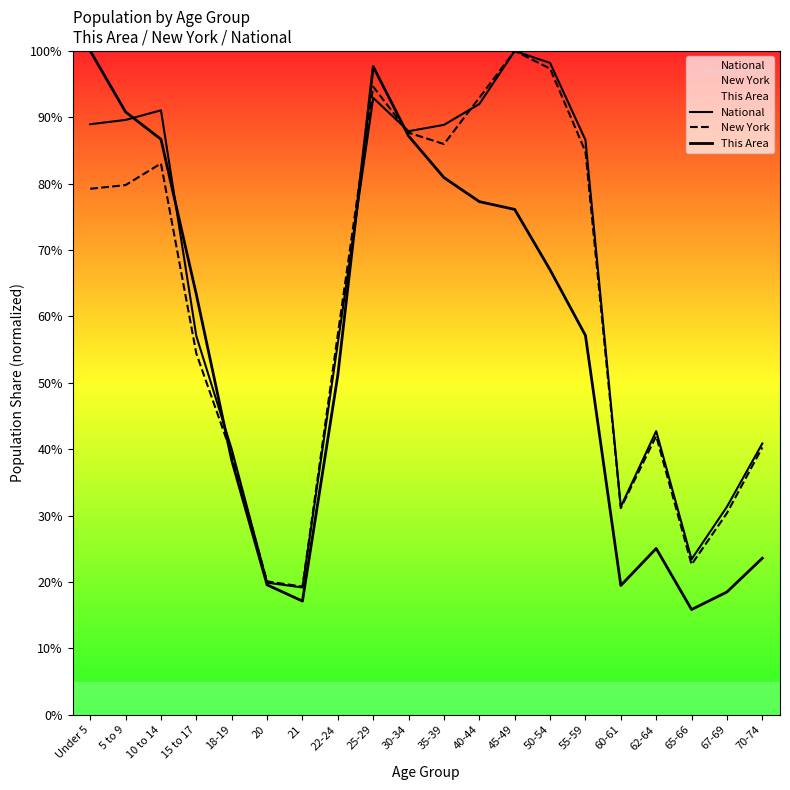

What is the difference between the maximum and minimum values in the National series?

80.8